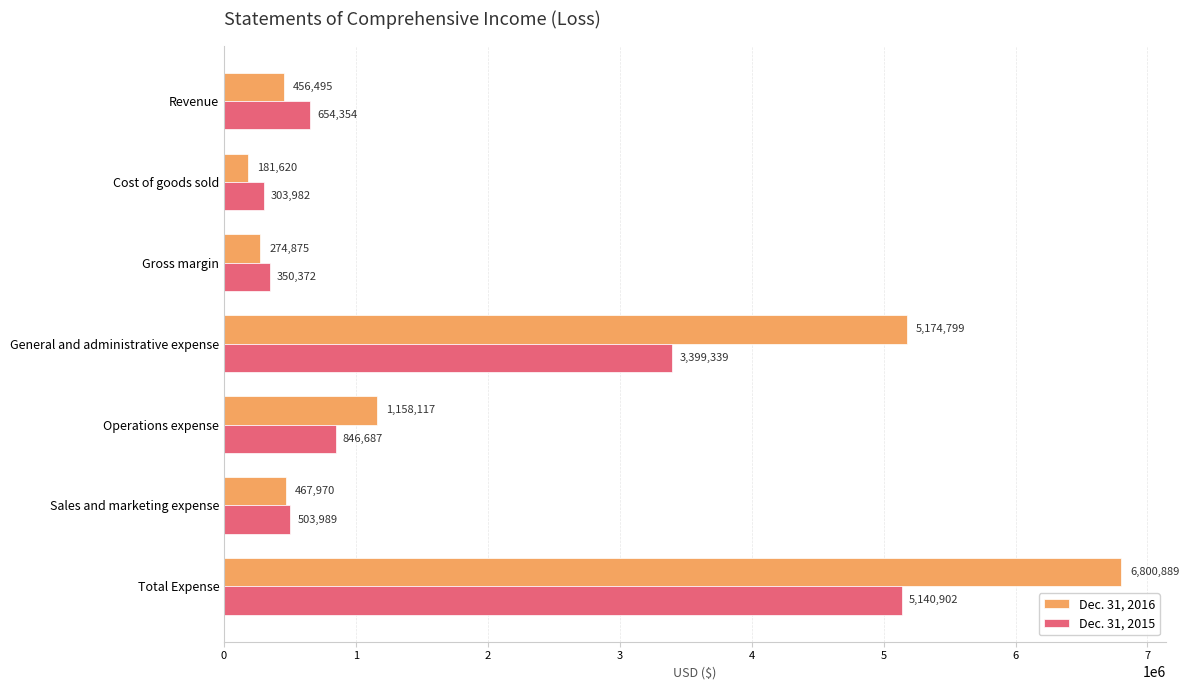

Which series has the widest spread of values?

Dec. 31, 2016